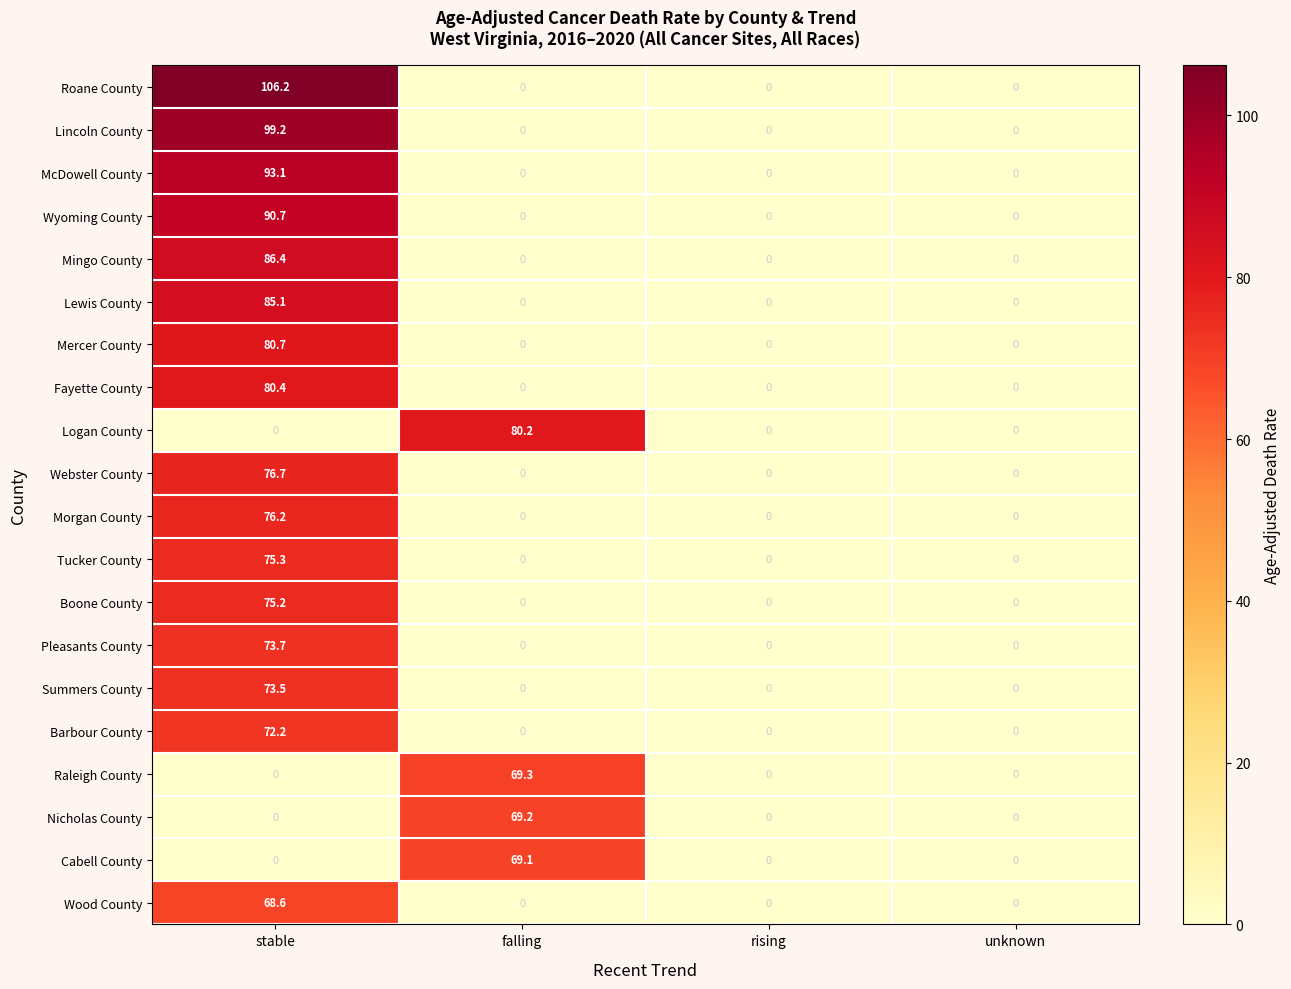

How many series are shown in this chart?

20